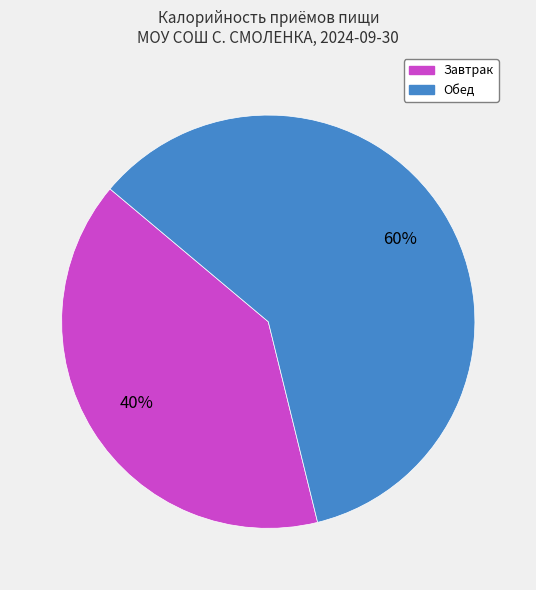

To the nearest percent, what percentage of the pie is Обед?

60%